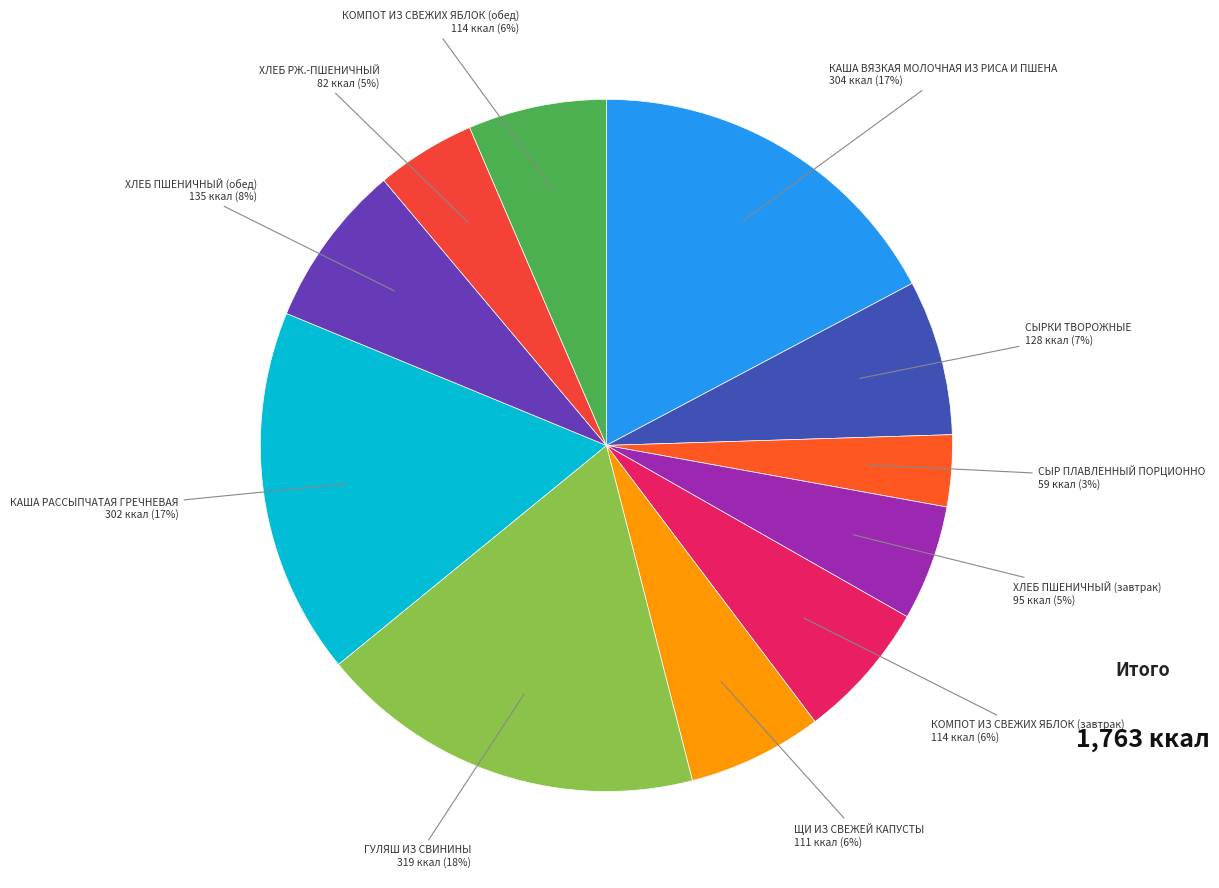

What percentage is the КОМПОТ ИЗ СВЕЖИХ ЯБЛОК (завтрак) slice, to the nearest percent?

6%